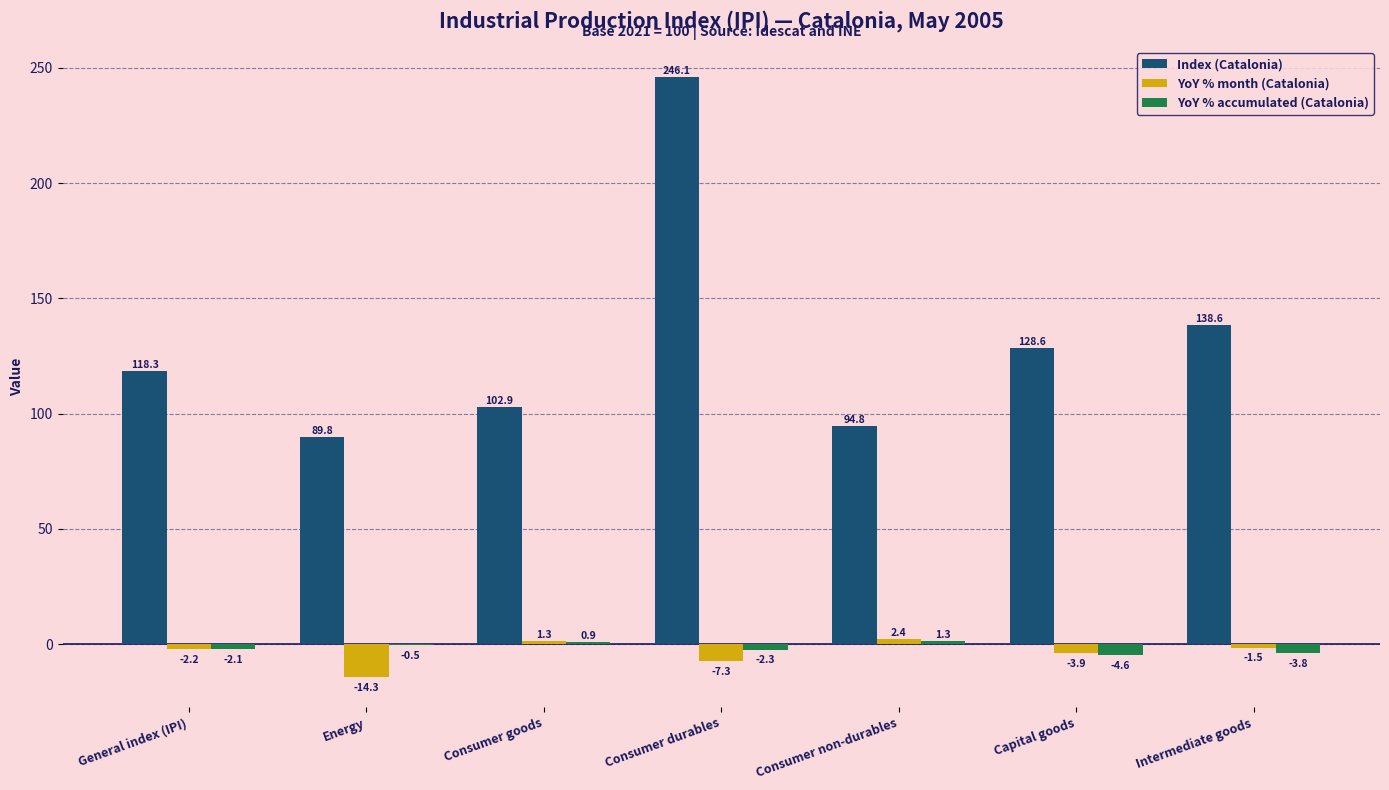

What is the total value across all series at General index (IPI)?

114.0